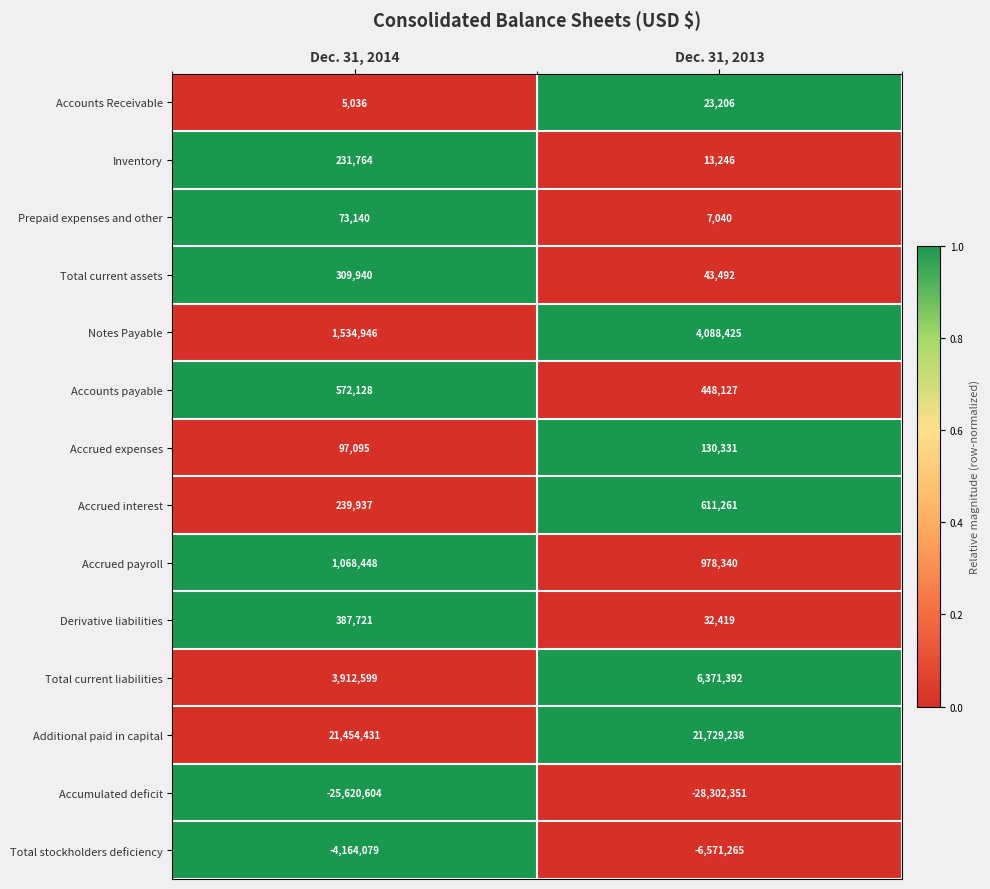

How many data points does each series have?

2